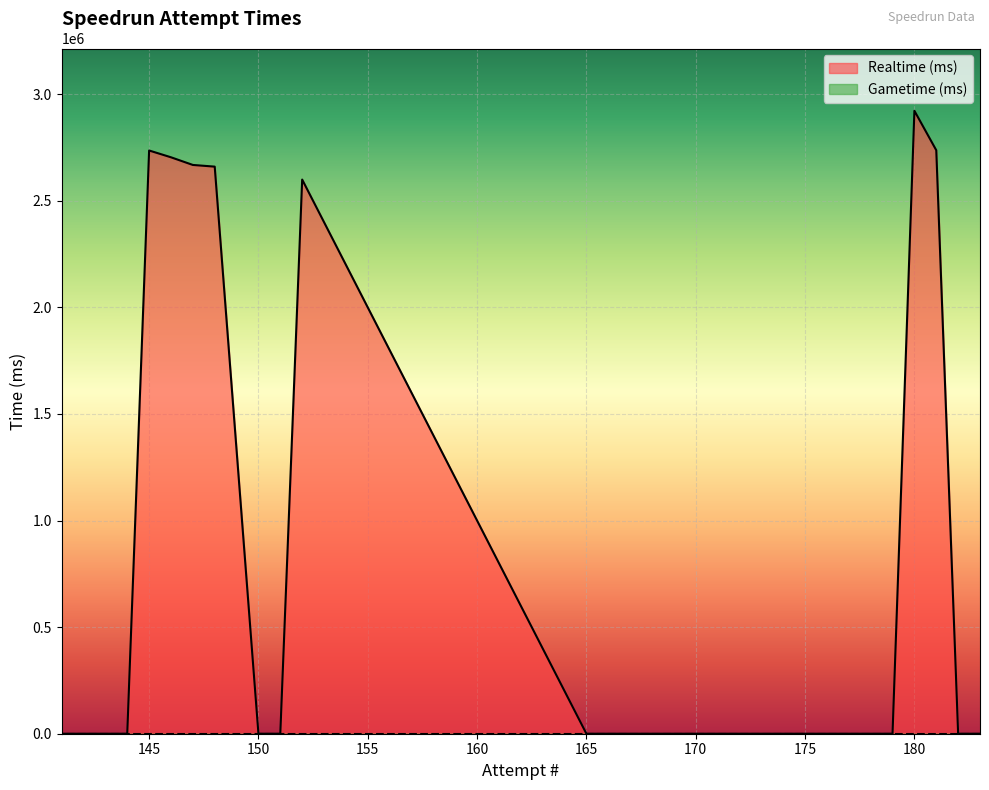

List the labels in order of value, largest first.

180, 181, 145, 146, 147, 148, 152, 183, 182, 179, 178, 177, 176, 175, 174, 173, 172, 171, 170, 169, 168, 167, 166, 165, 151, 150, 144, 143, 142, 141